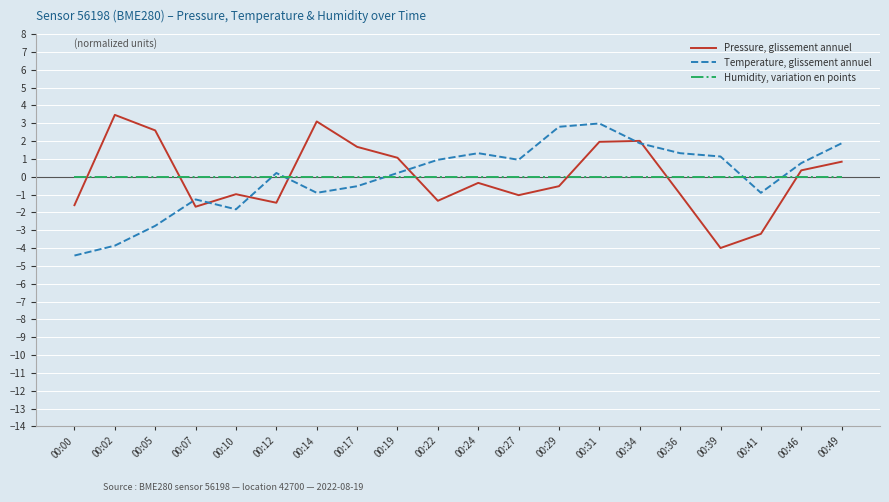

At which category is the sum across all series the highest?

00:31